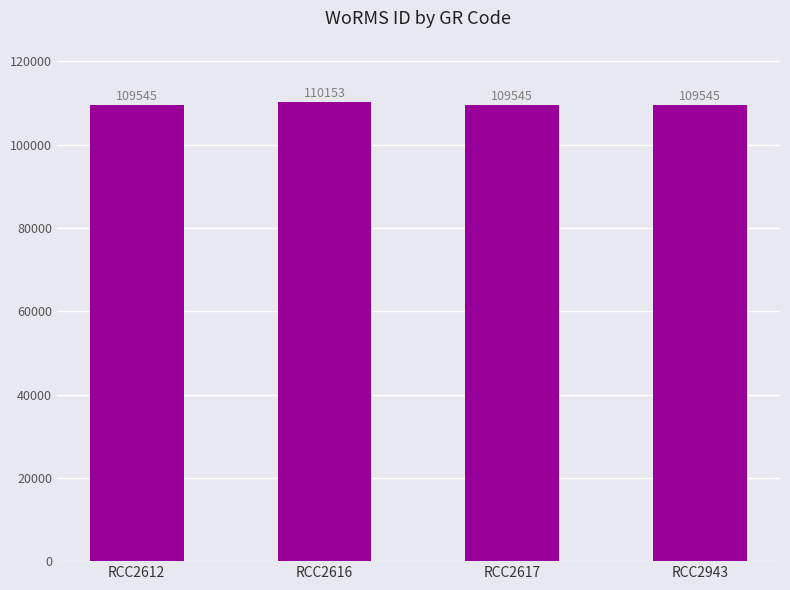

What is the maximum value shown in the chart?

110153